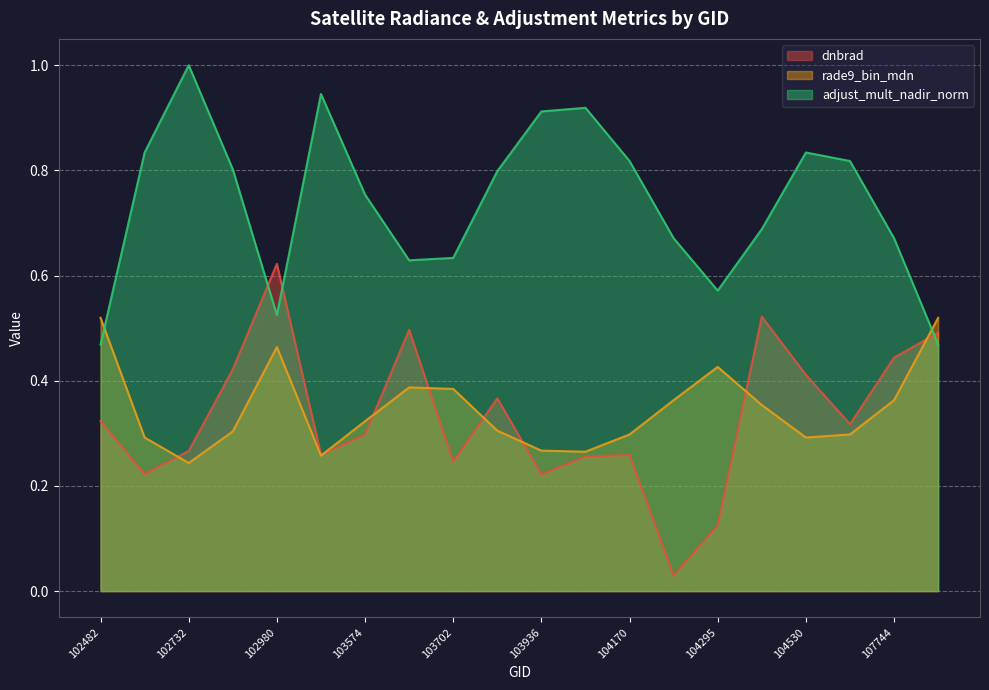

What is the average value of the rade9_bin_mdn series?

0.3